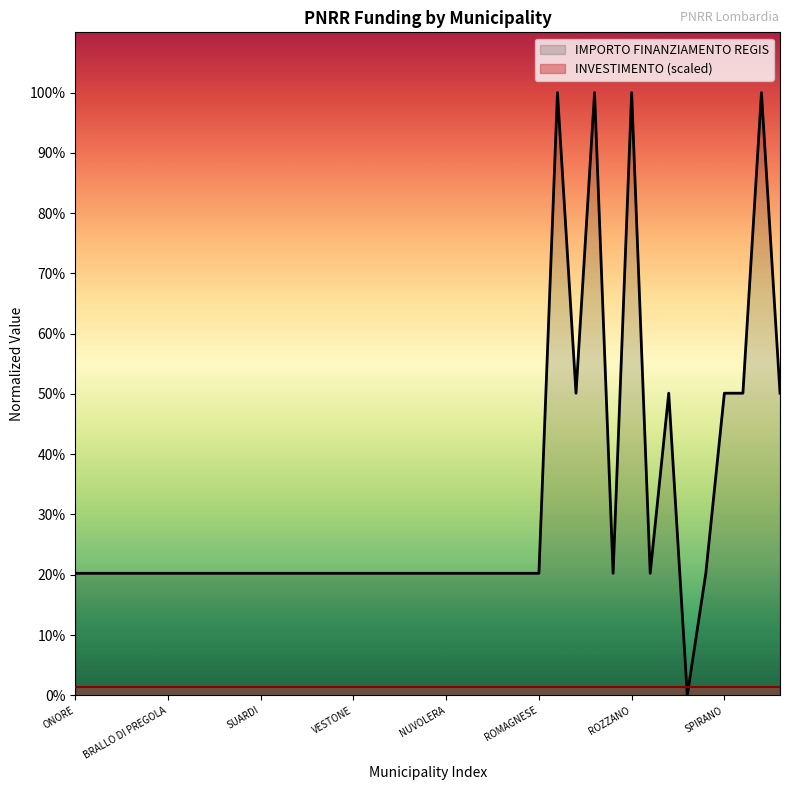

Is it true that the value at RANCIO VALCUVIA is 0.1?

False